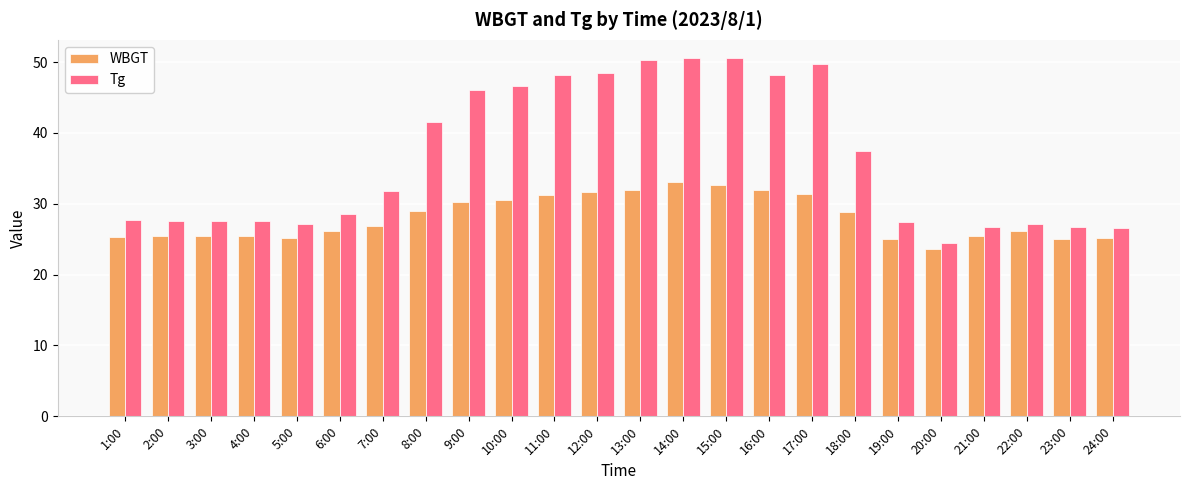

Which series changed the most between 3:00 and 9:00?

Tg